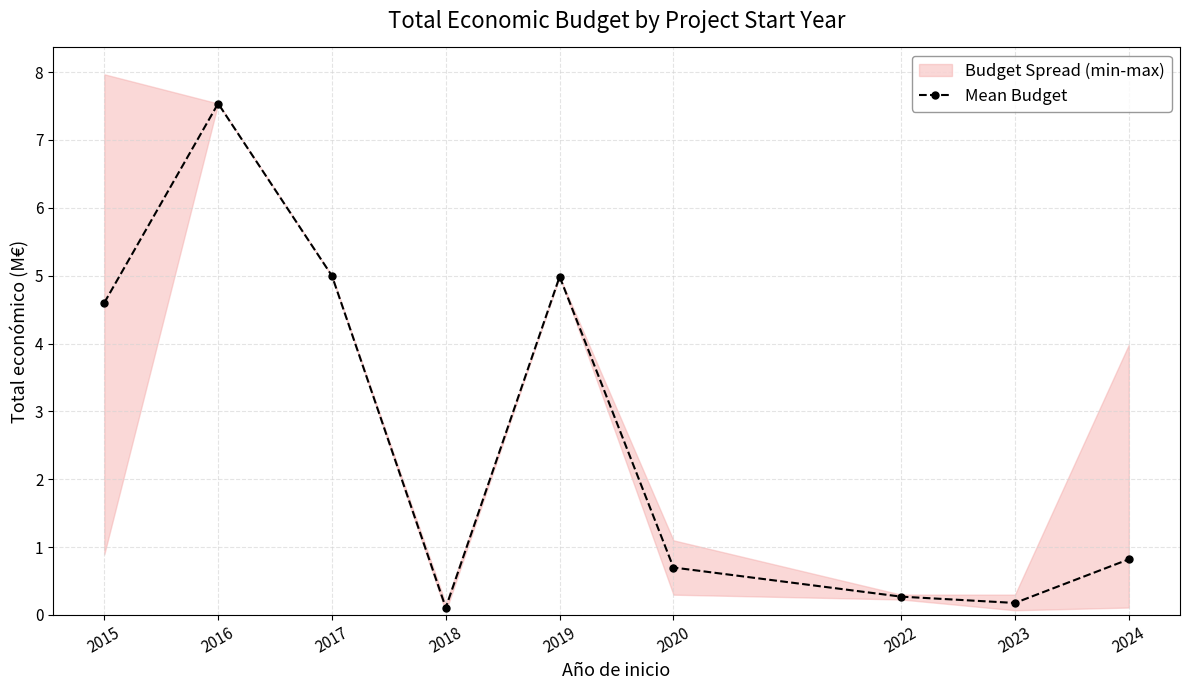

What is the change in value from 2019 to 2020?

-4.3